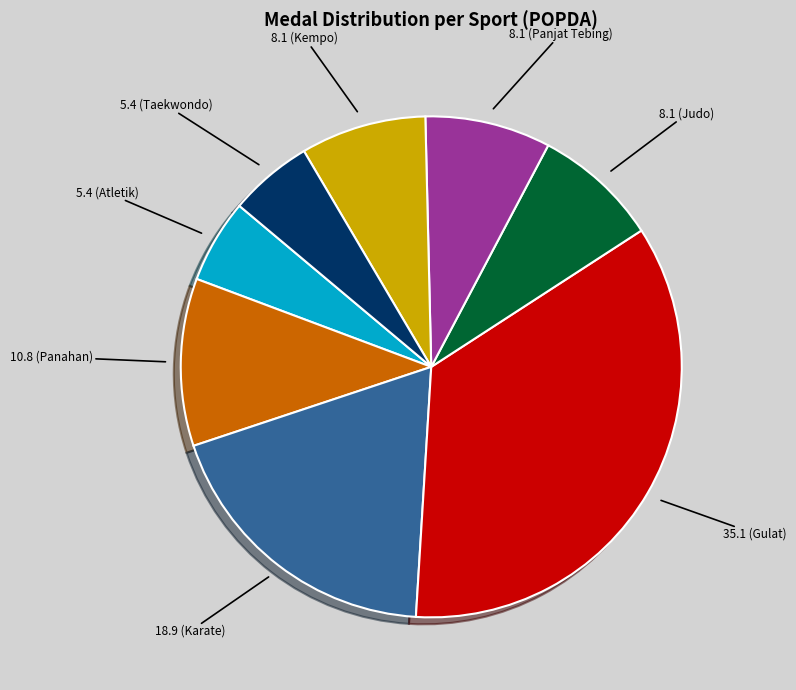

Does any single category account for the majority?

No